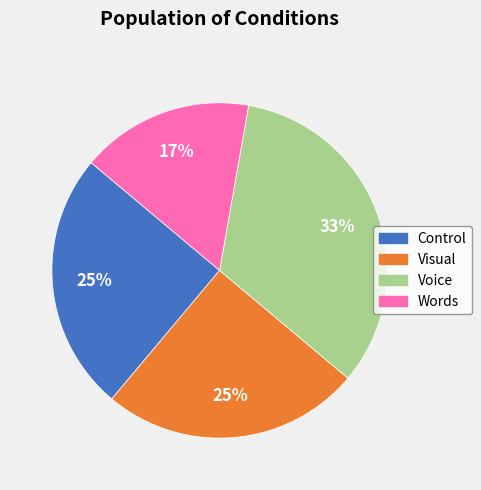

Count the number of slices in the pie.

4